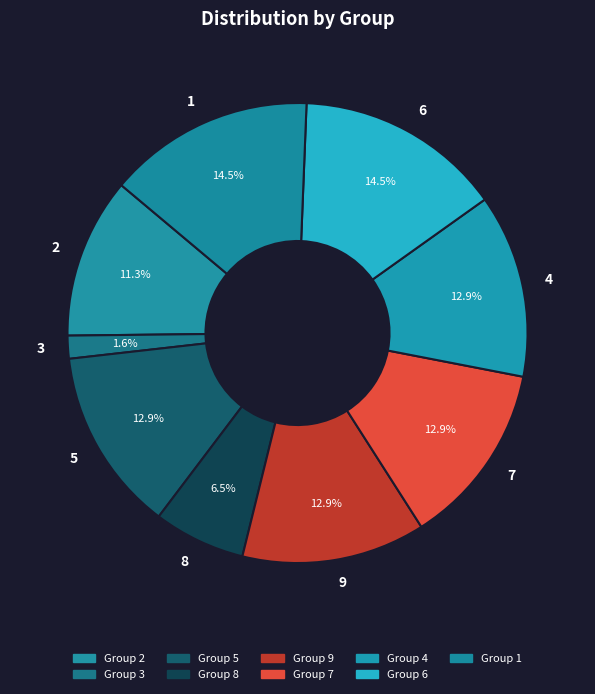

Is it true that 5 is 23% of the pie?

False